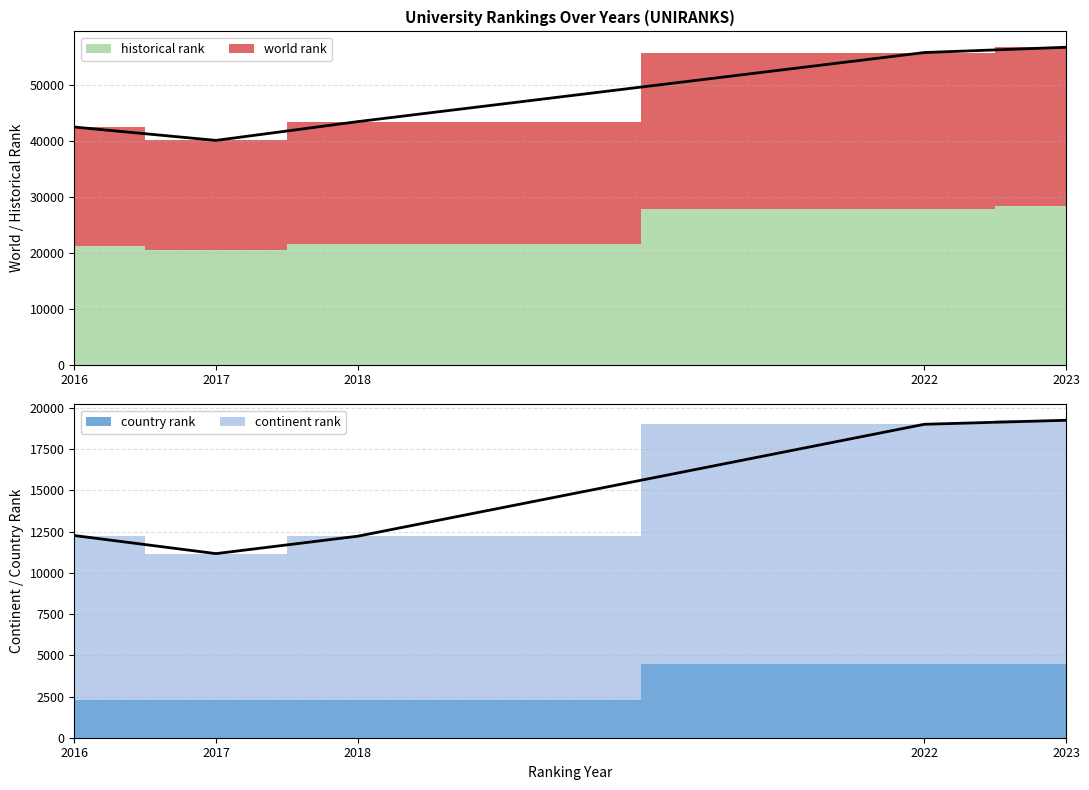

True or false: continent rank has a value of 19496 at 2017.

False